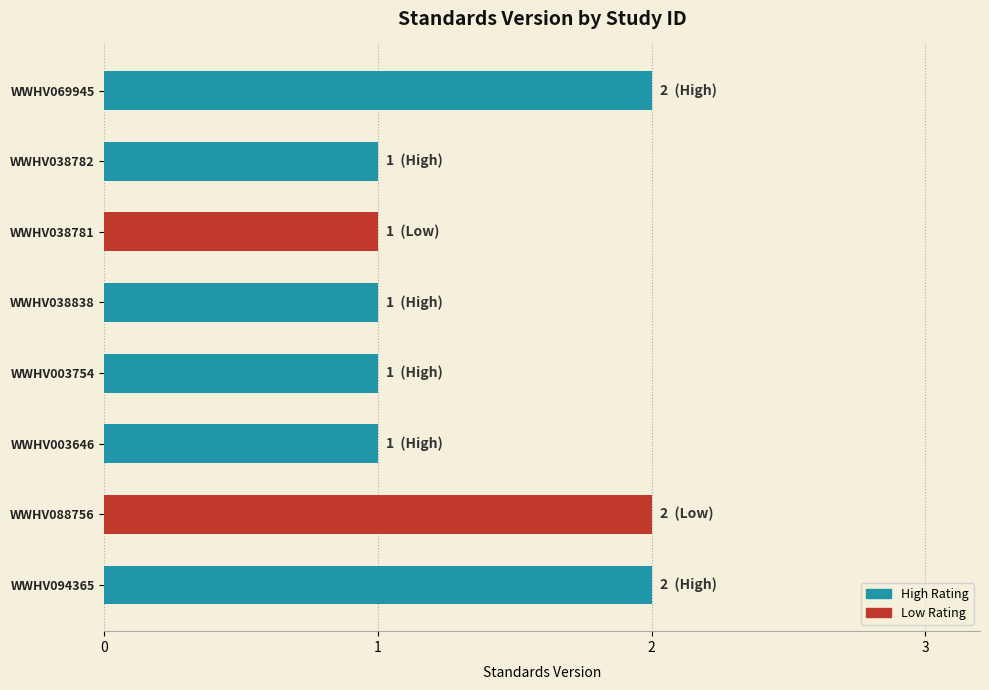

True or false: the data shows 1 at WWHV038781.

True